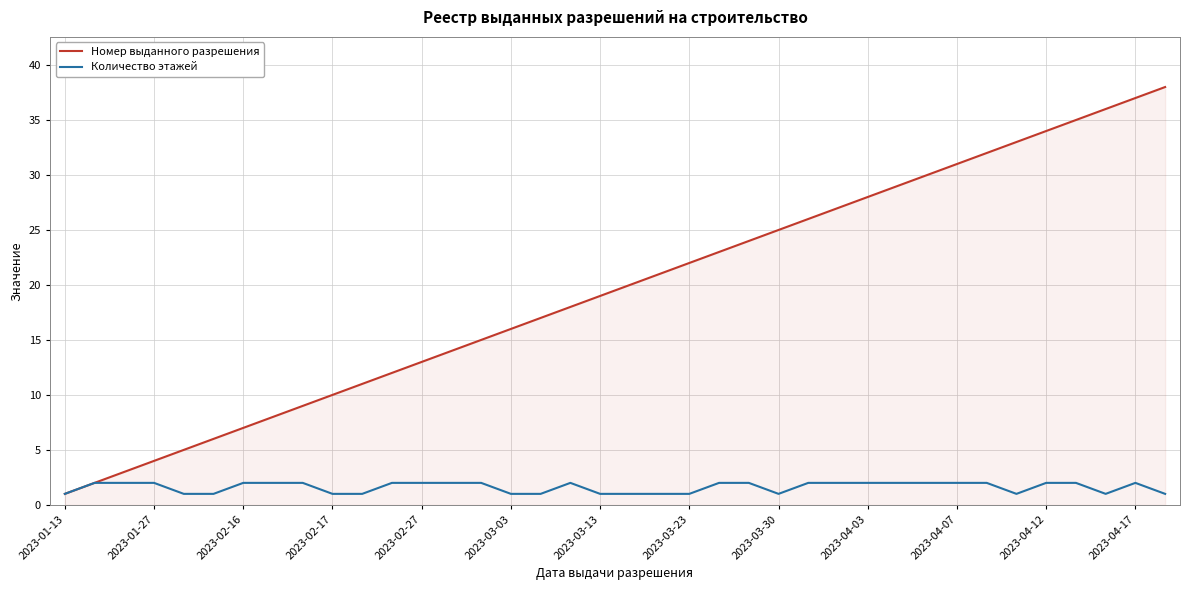

Which series has the largest range (max minus min)?

Номер выданного разрешения